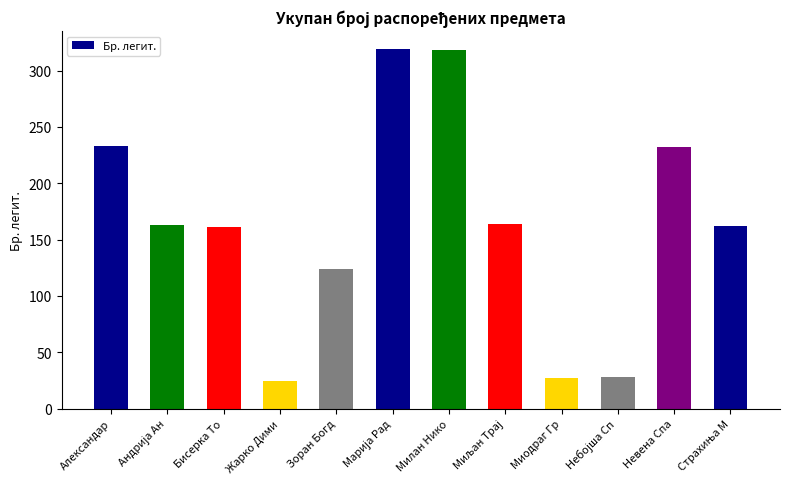

Count the number of data series in this chart.

1